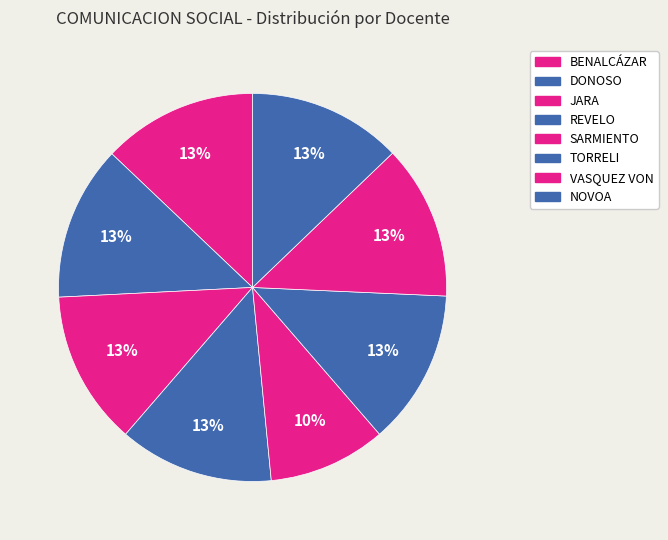

Which category has the smallest portion of the pie?

SARMIENTO